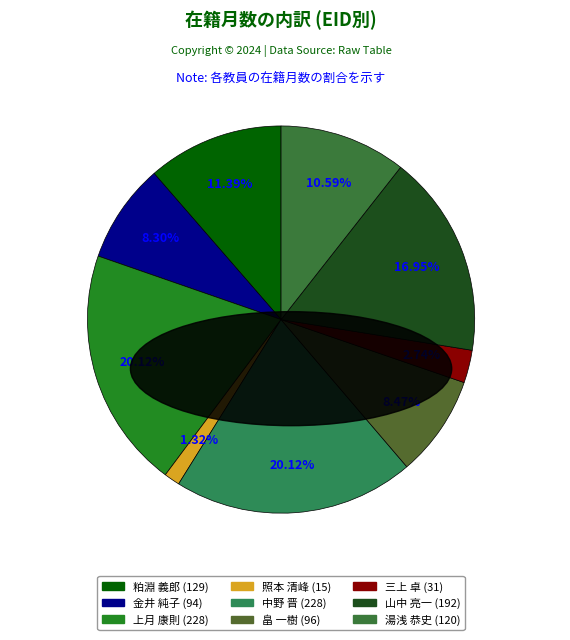

Which category has the biggest portion of the pie?

上月 康則